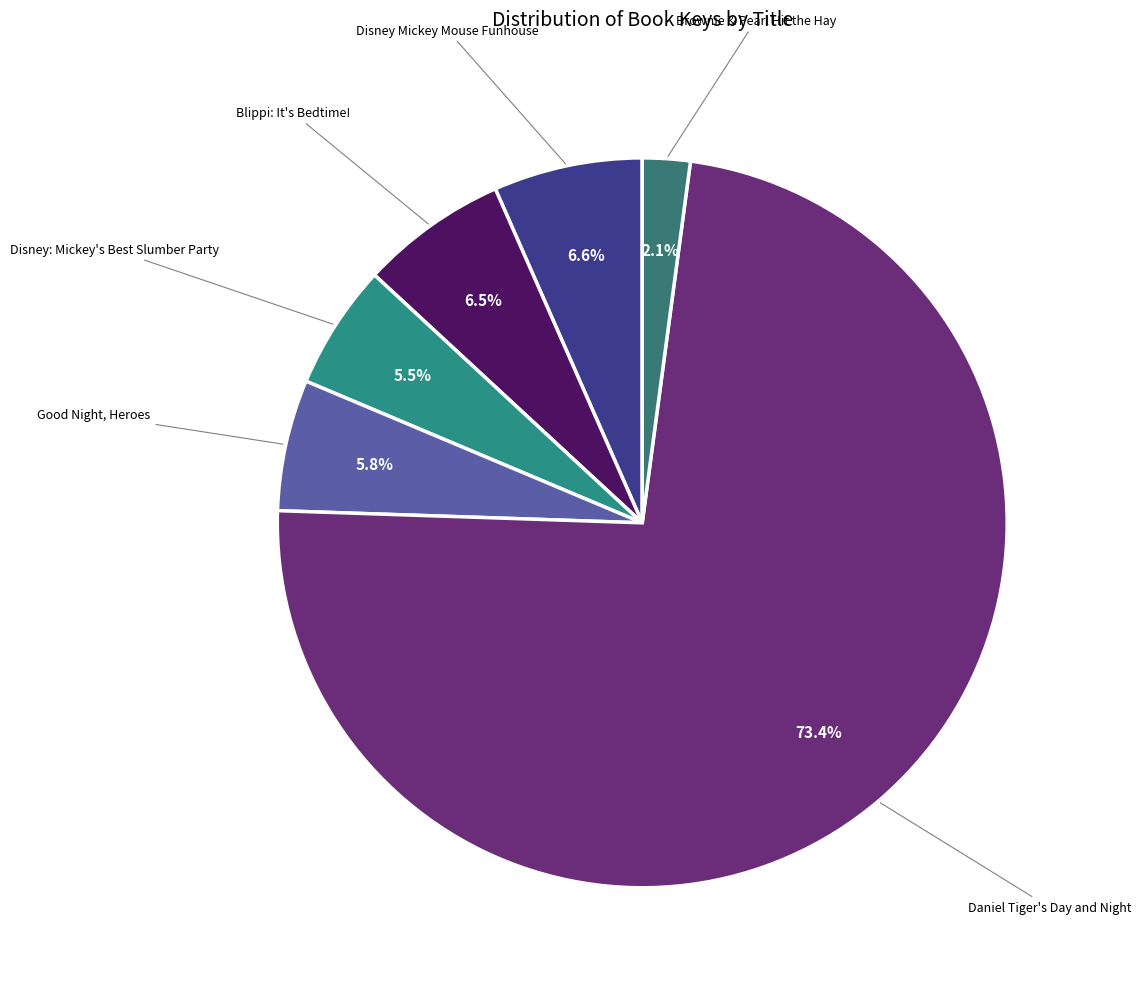

How many slices are in this pie chart?

6